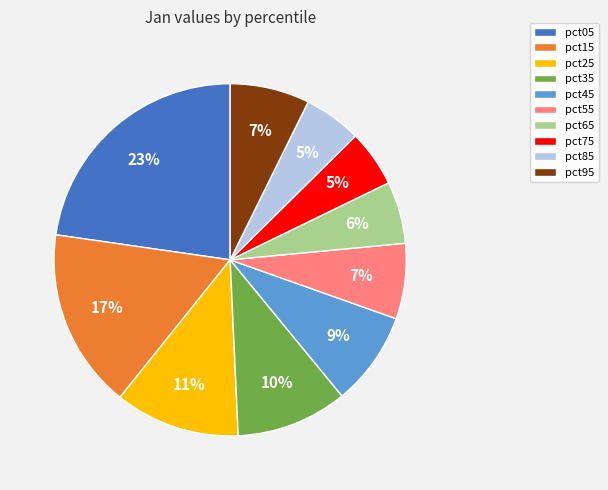

Which slice is the largest?

pct05